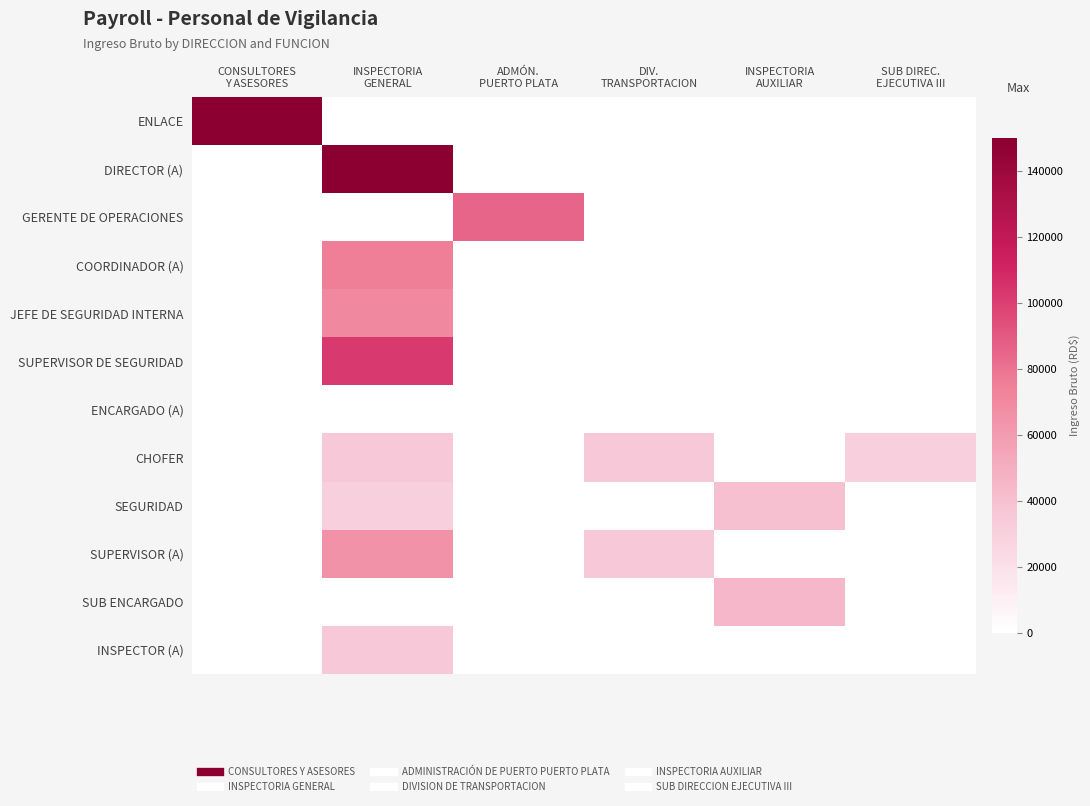

Which category has the highest value across all series?

CONSULTORES
Y ASESORES